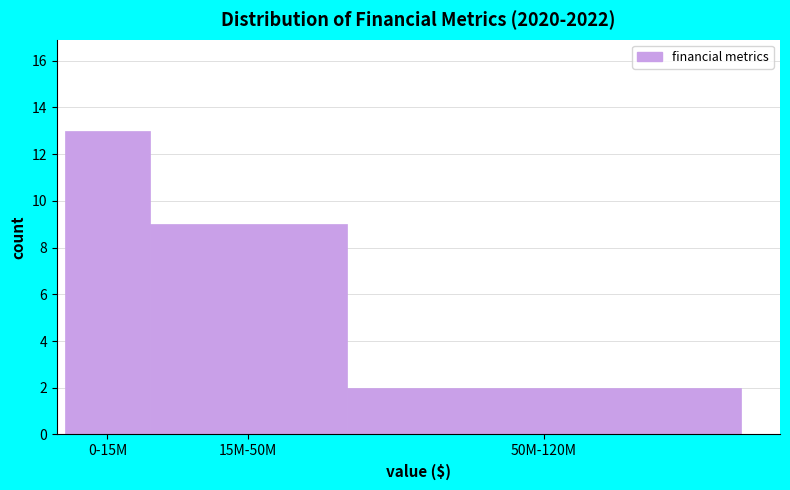

Reading right to left, what are all the values shown in this chart?

2	9	13